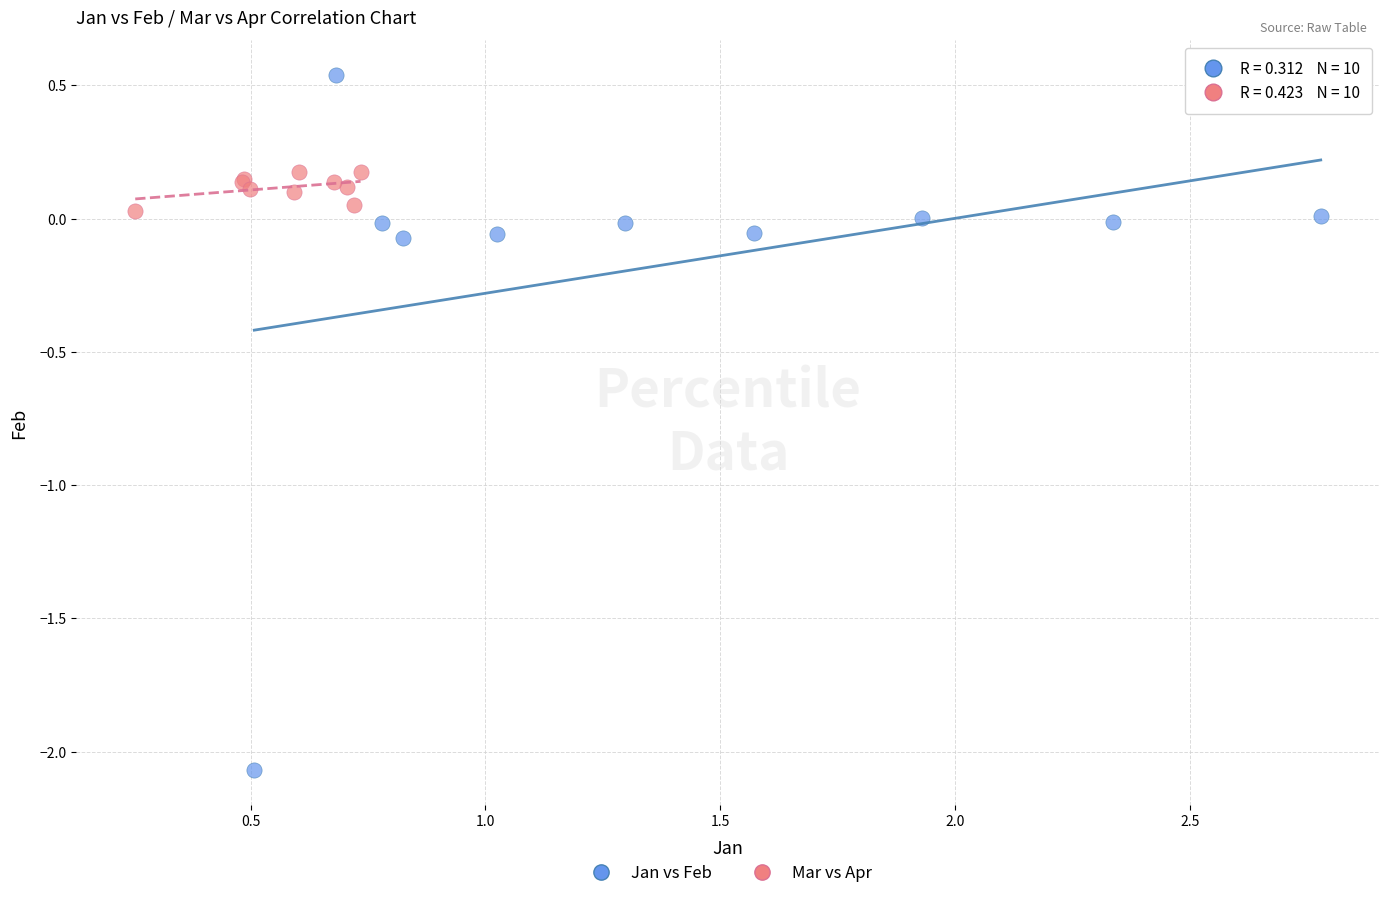

Which series has the largest Y range (max minus min)?

Jan vs Feb